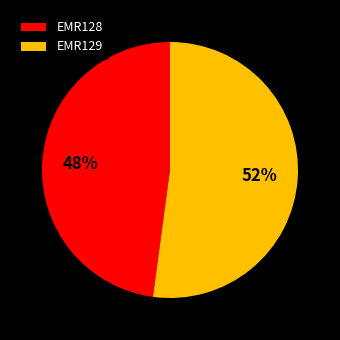

Do EMR128 and EMR129 together represent more than half of the pie?

Yes